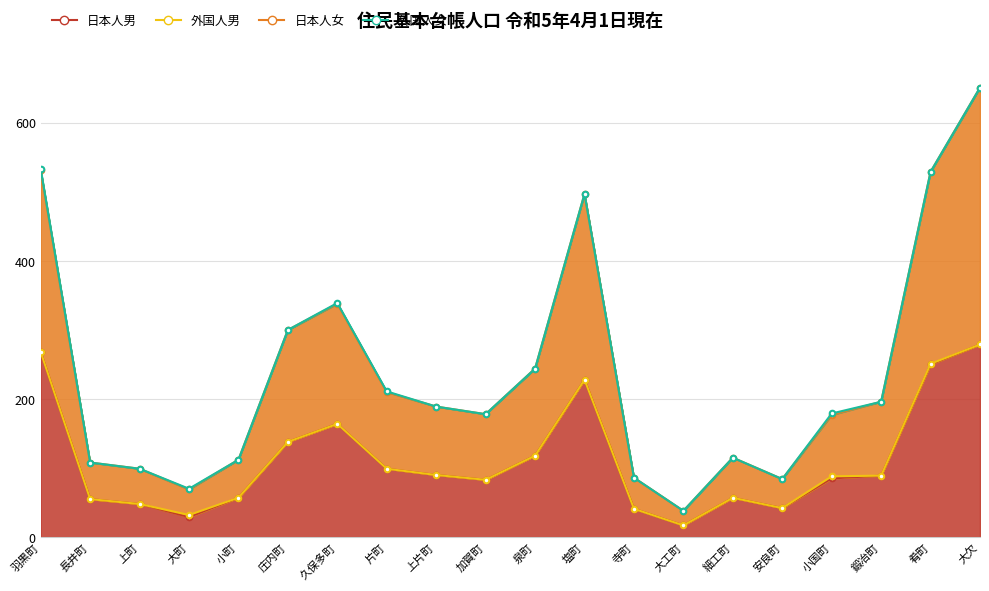

Read the 日本人男 value at 庄内町, to the nearest 10.

140